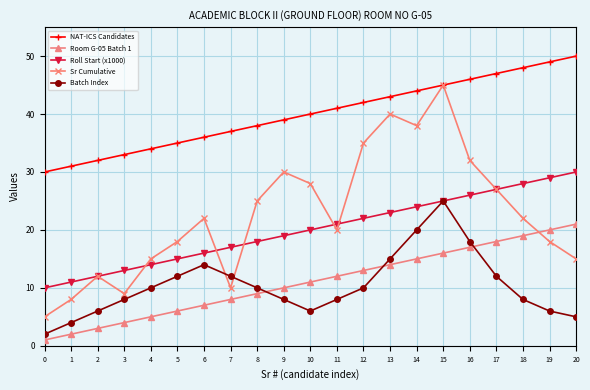

Does the chart have visible grid lines?

Yes